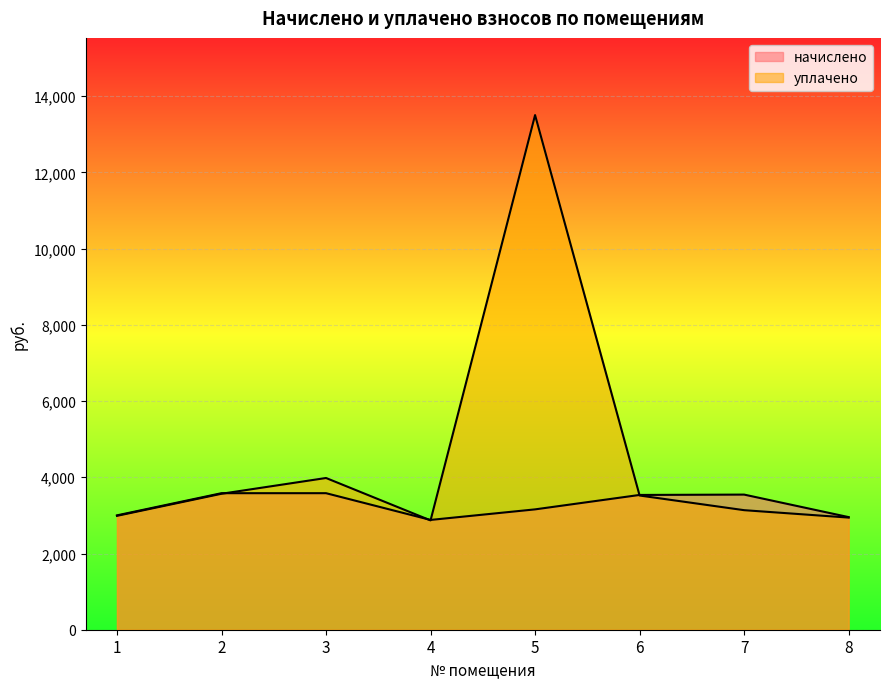

How many categories are shown in the chart?

8